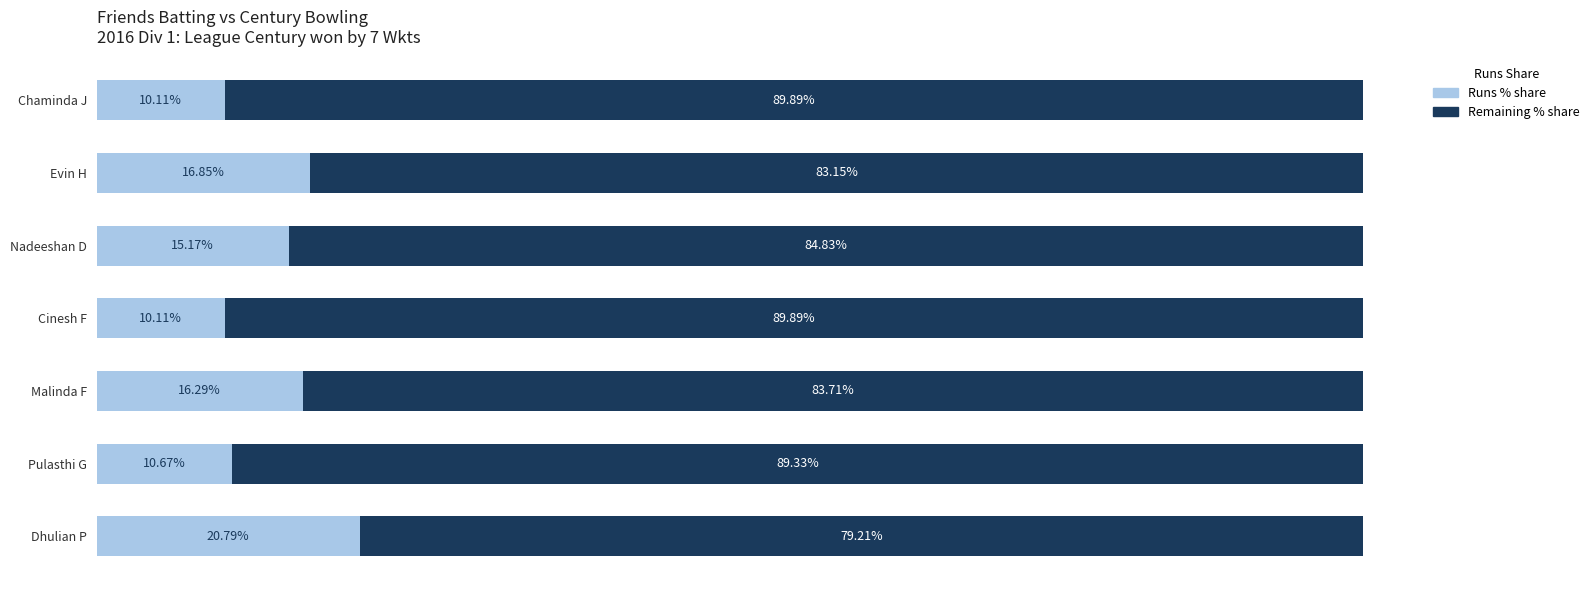

The Remaining % series shows 89.9 at Chaminda J. True or false?

True